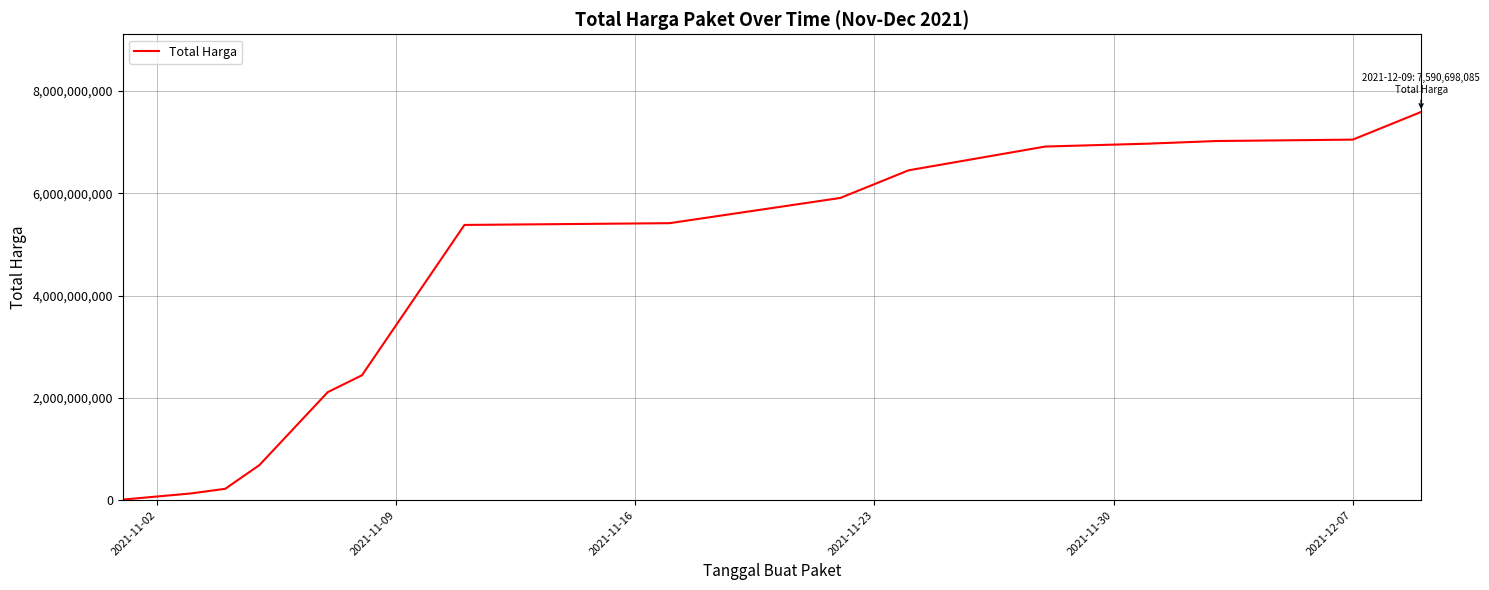

How many lines are shown in the chart?

1